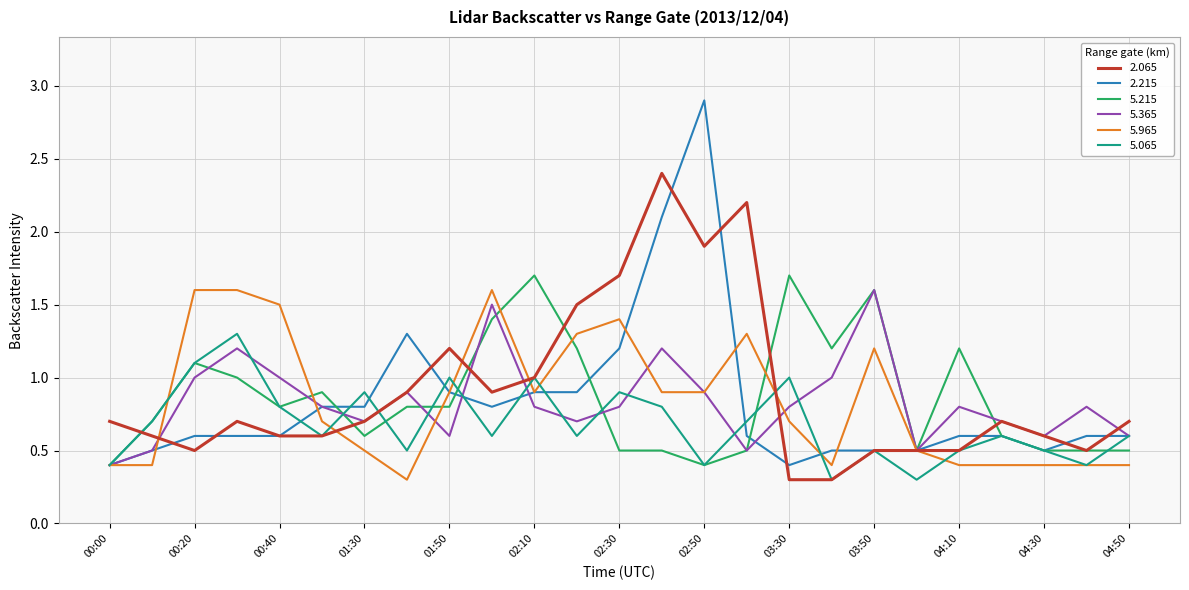

What is the difference between the maximum and minimum values in the 5.365 series?

1.2